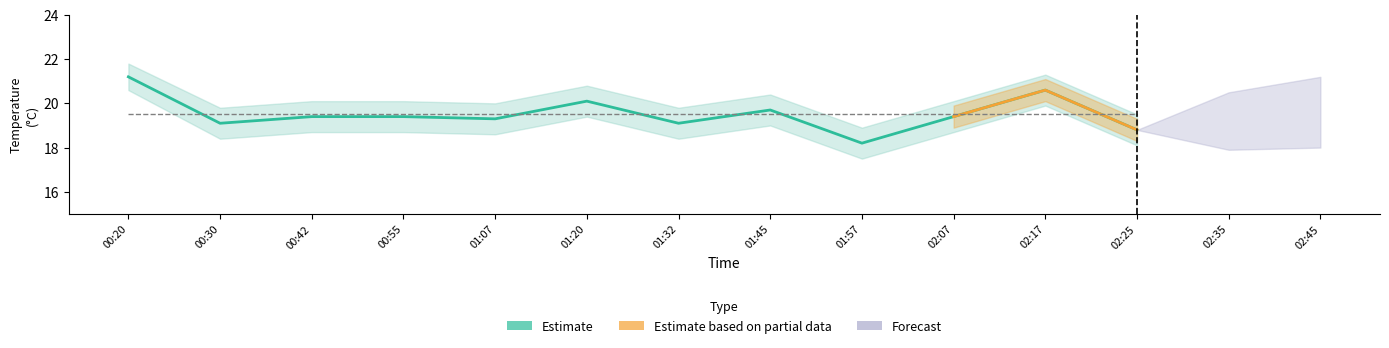

What is the greatest value displayed?

21.2